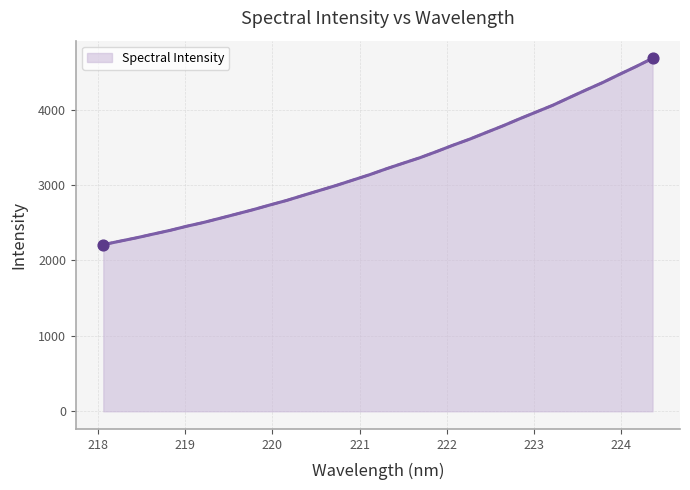

Approximately how many times larger is the value at 220.3533 compared to 222.0721?

0.8